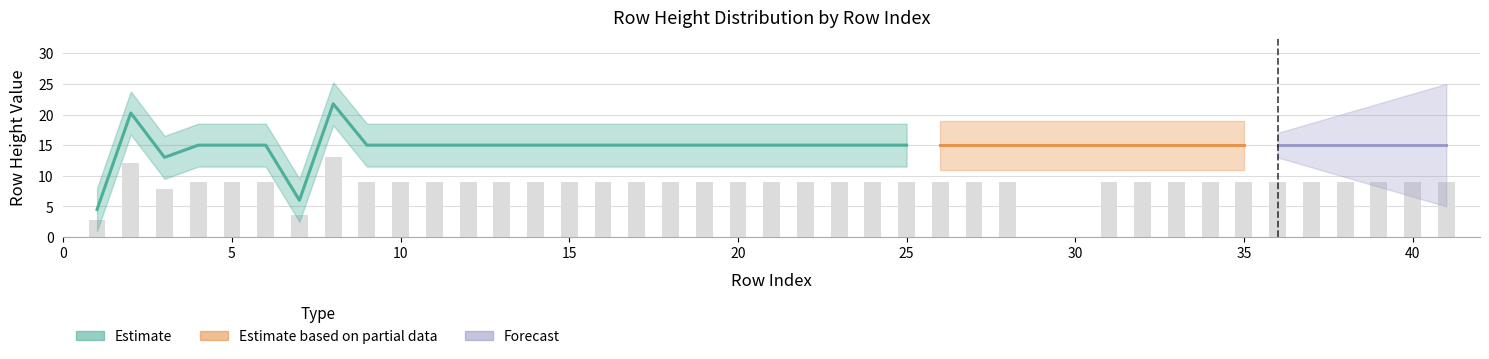

At which label is the value closest to 7?

3